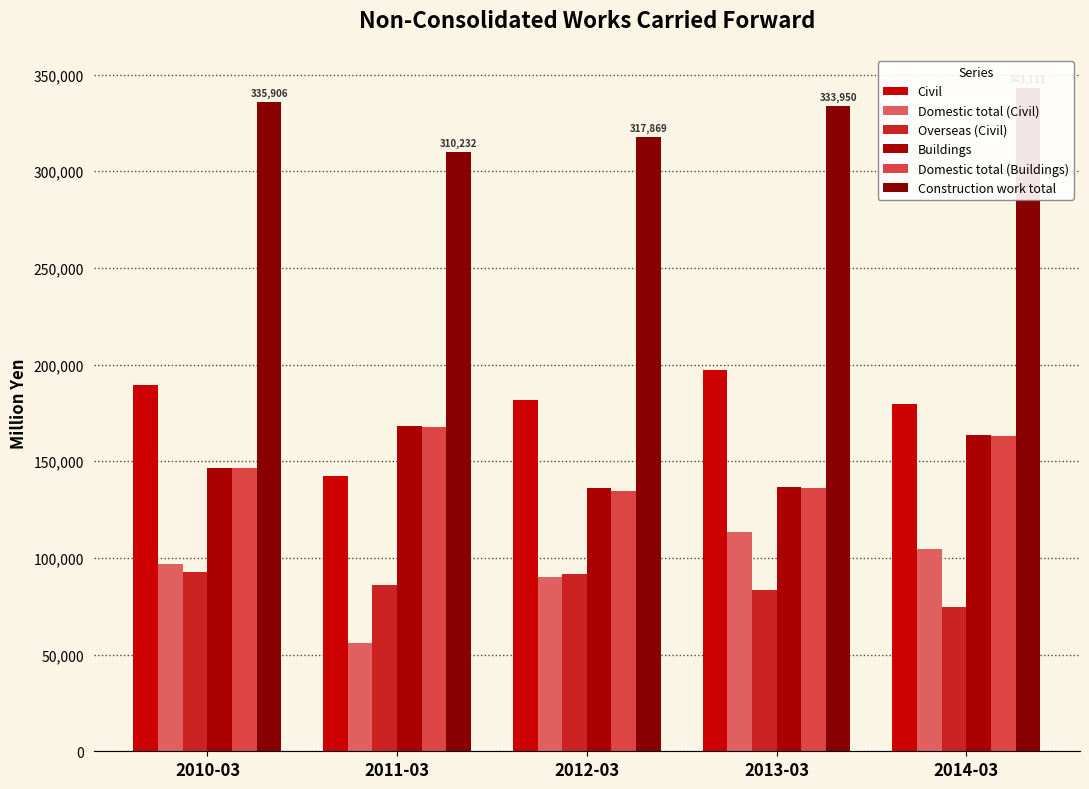

What are all the series names shown in the legend?

Civil, Domestic total (Civil), Overseas (Civil), Buildings, Domestic total (Buildings), Construction work total